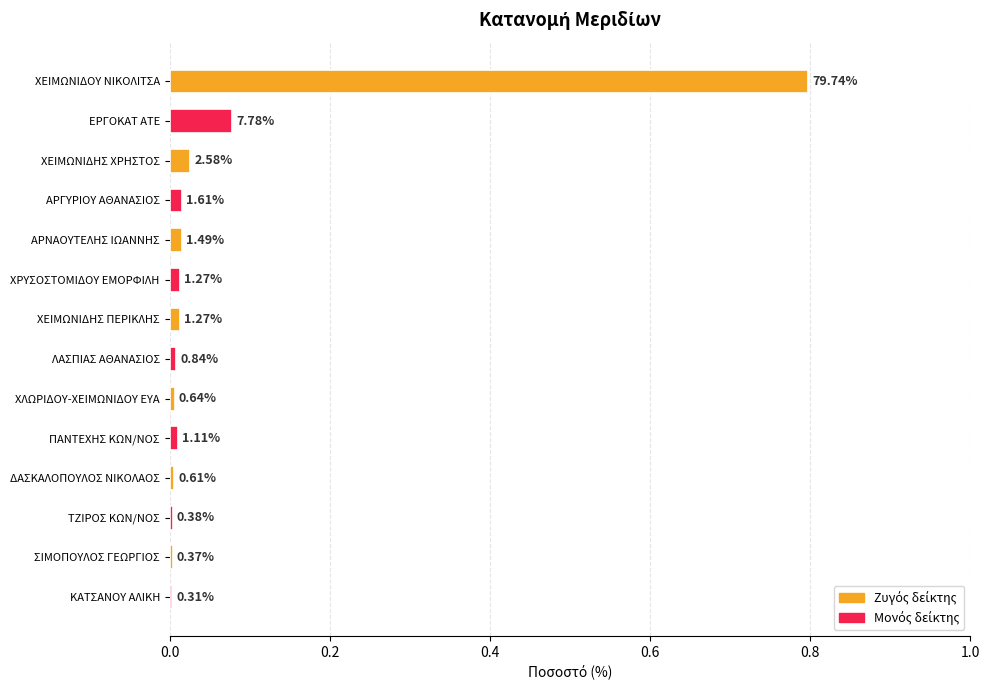

What is the sum of all values?

1.0